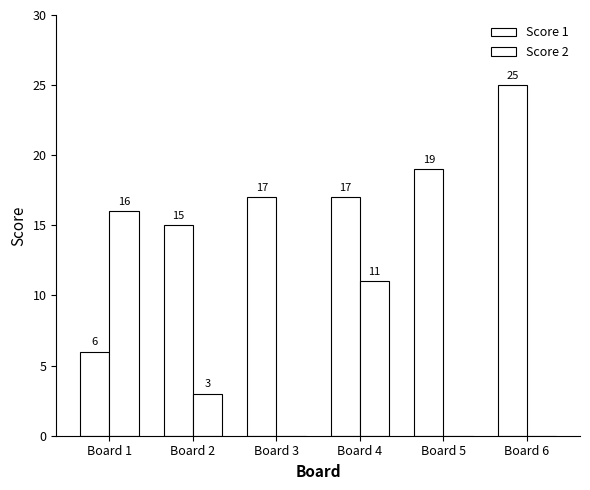

Count the number of categories in the chart.

6